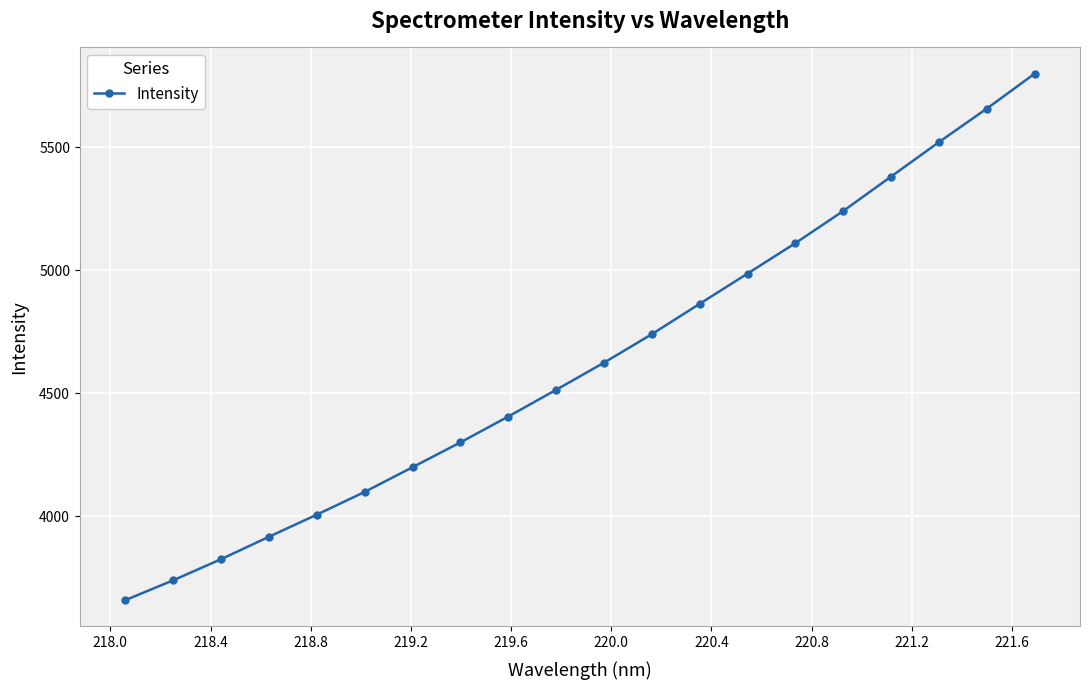

What is the difference between the second highest and minimum values?

1999.5